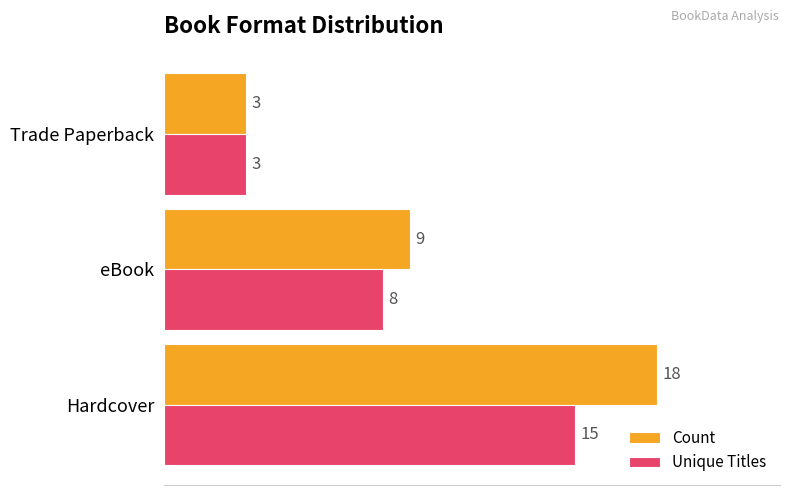

How many distinct data groups are displayed?

2